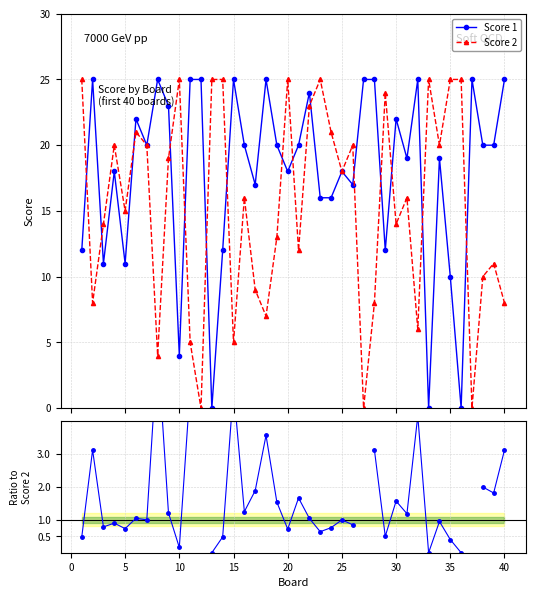

How many values in the Score 1 series are below 20?

19